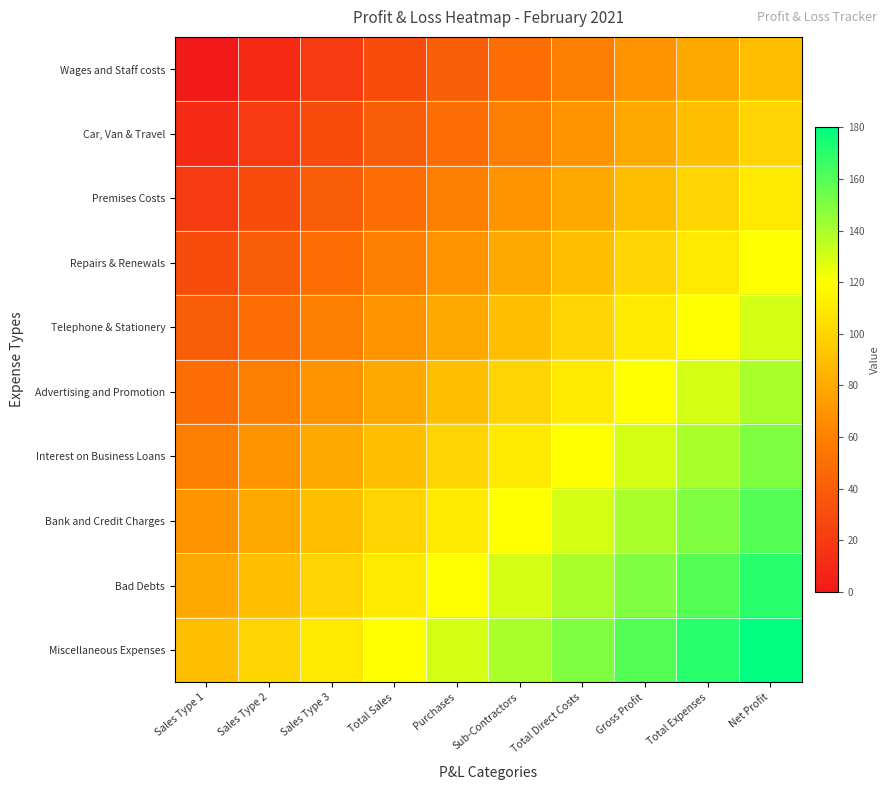

What is the spread (max minus min) of values at Total Expenses?

90